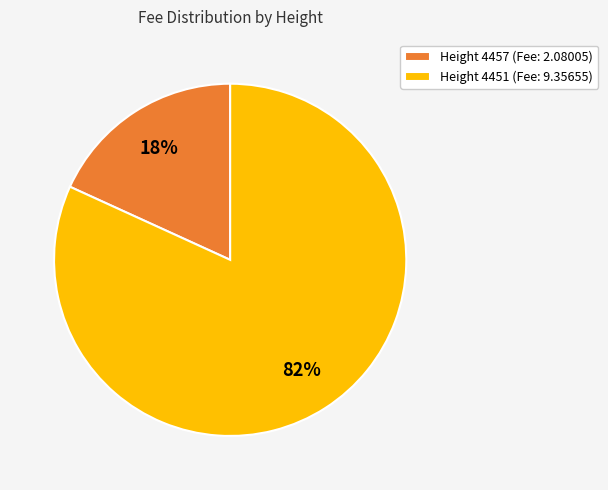

What is the majority slice?

Height 4451 (Fee: 9.35655)